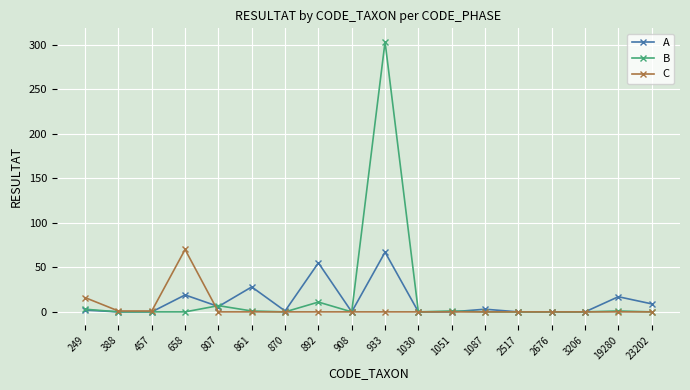

Which series has the largest range (max minus min)?

B